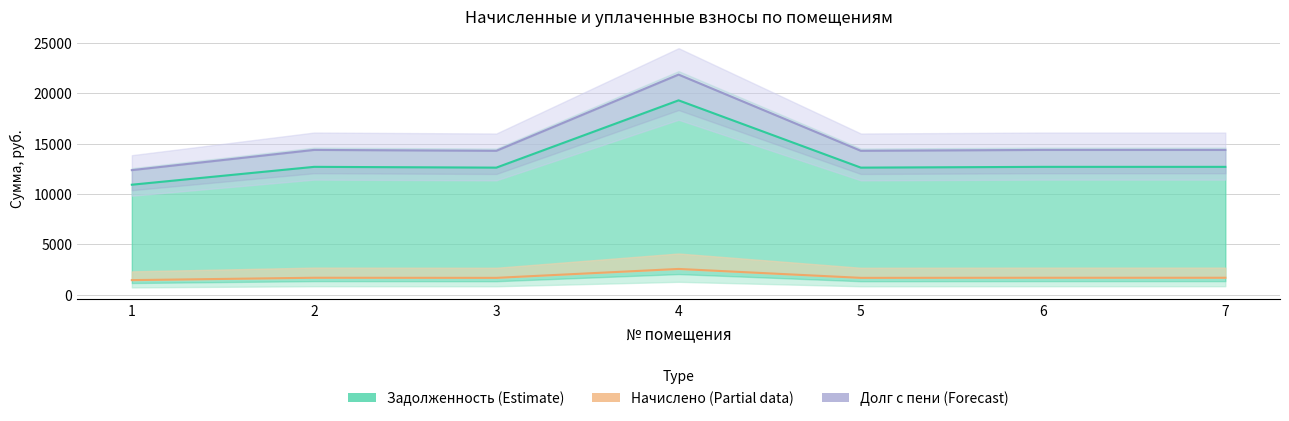

What is the difference between the highest and lowest values at 7?

12685.9